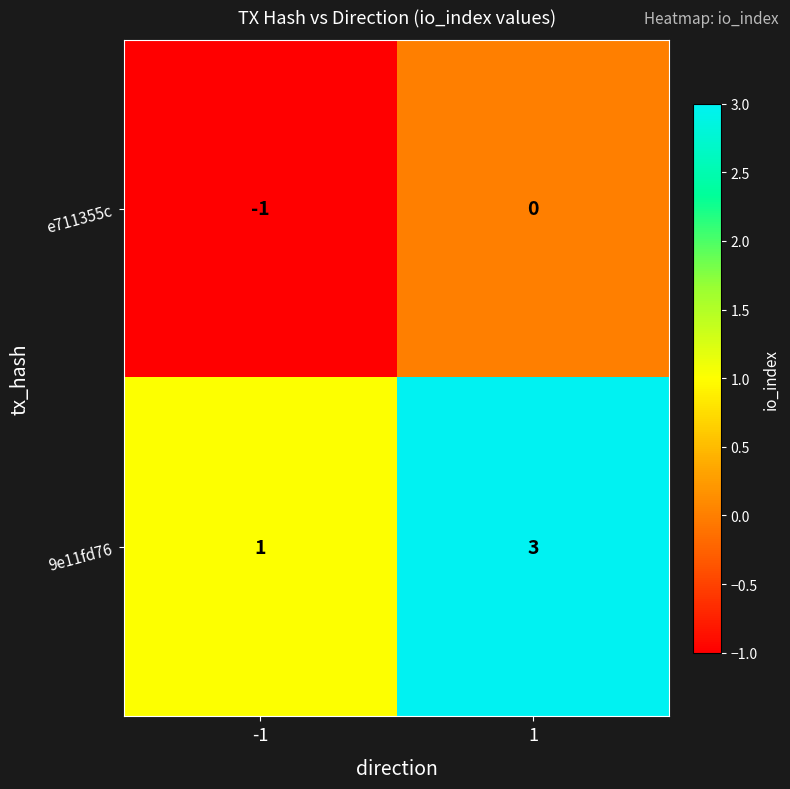

What is the difference between the highest and lowest values at 1?

3